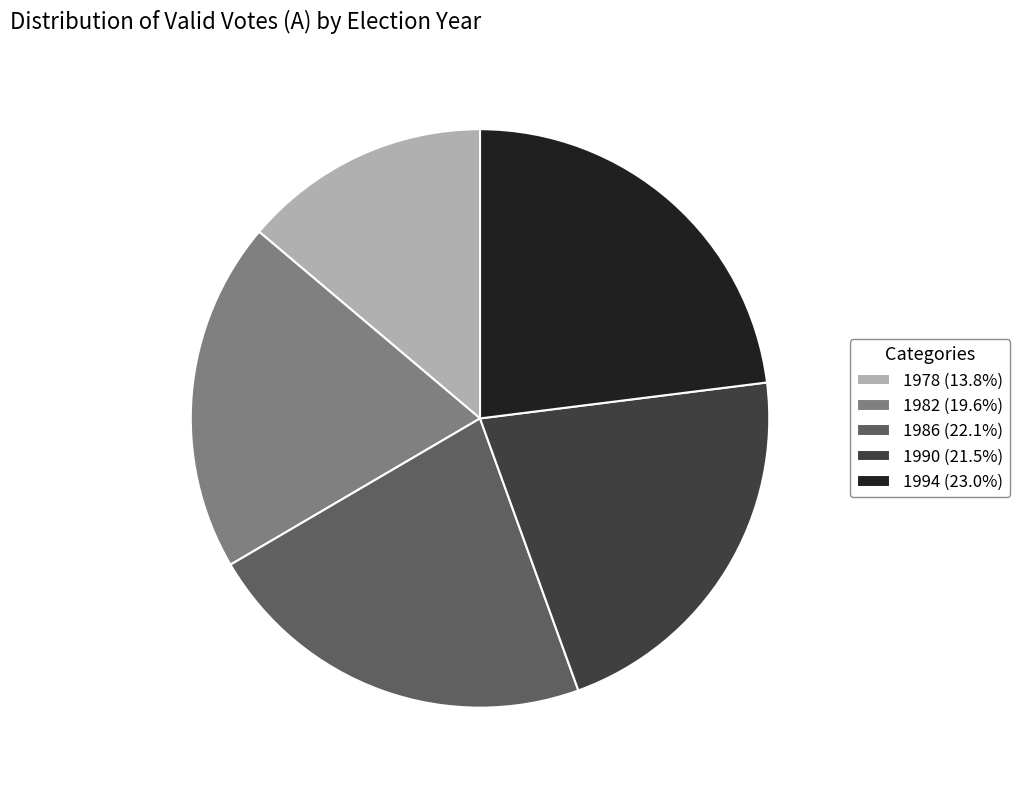

Which category has the biggest portion of the pie?

1994